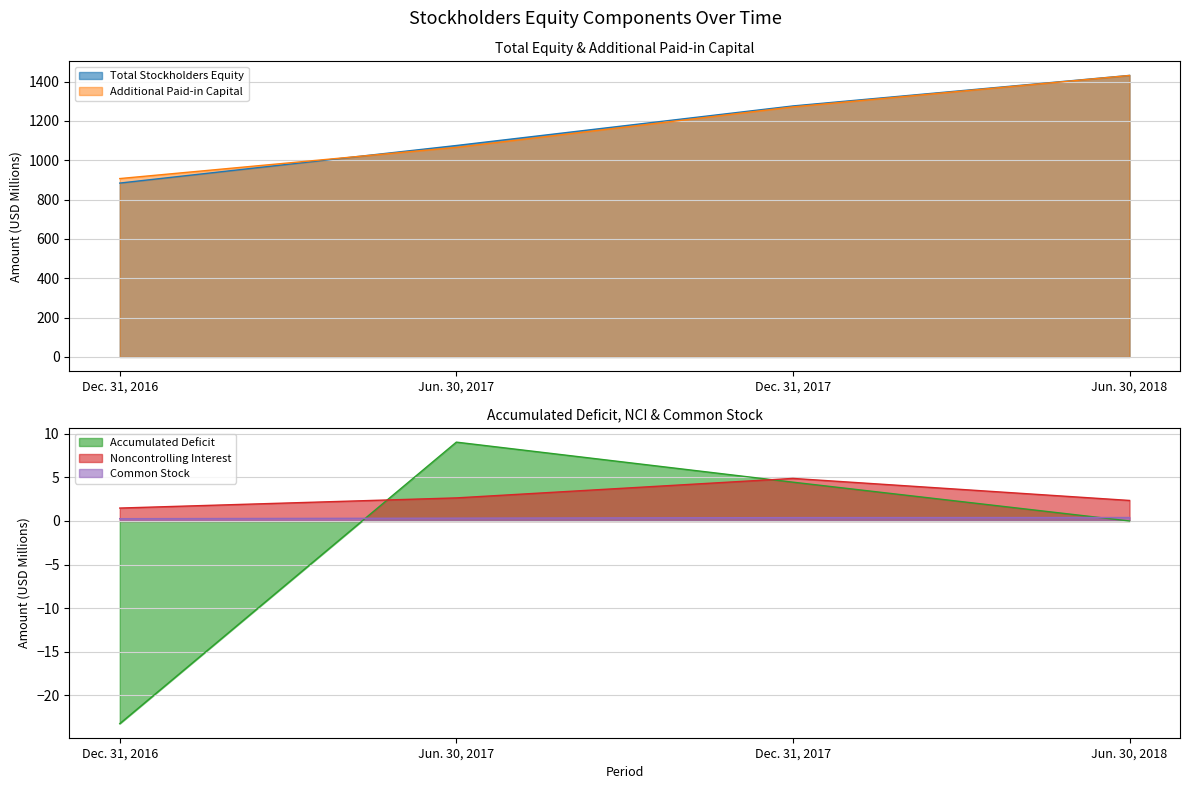

True or false: Accumulated Deficit and Total Stockholders Equity intersect in this chart.

False